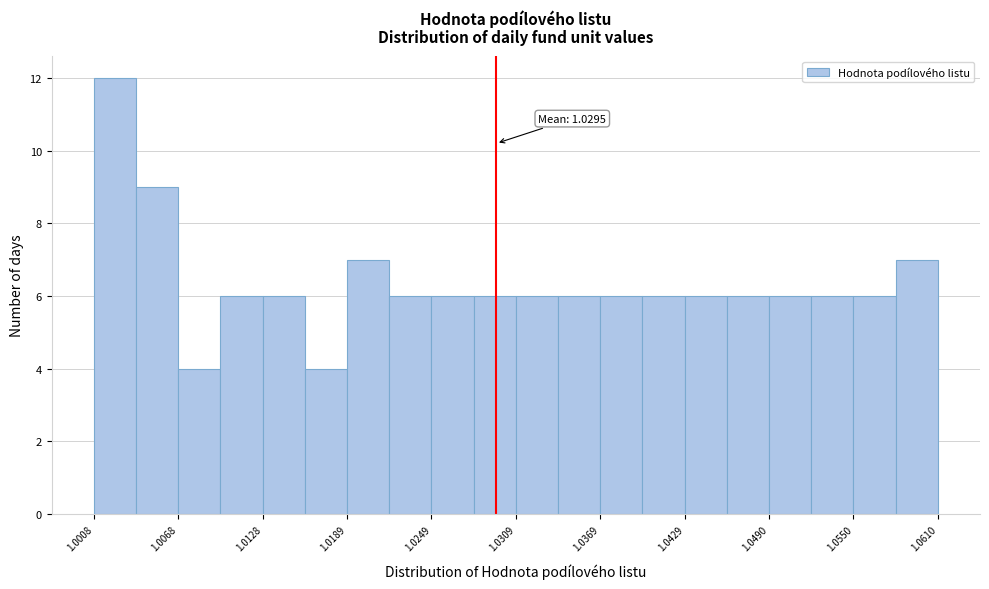

Around what value on the x-axis is the tallest bar? Give the approximate position of its centre, as read against the axis.

1.002